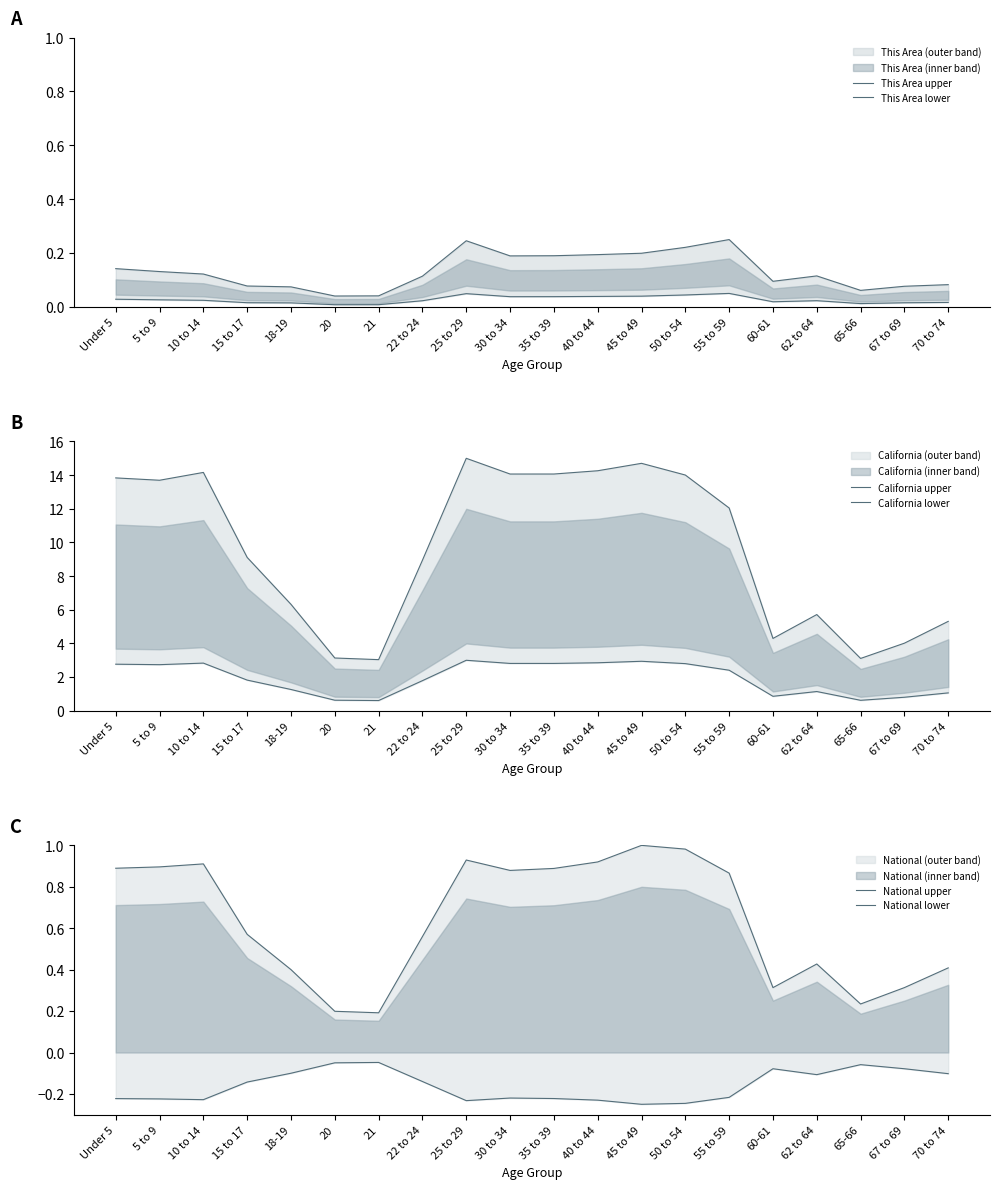

Between 50 to 54 and 35 to 39, which is larger?

50 to 54